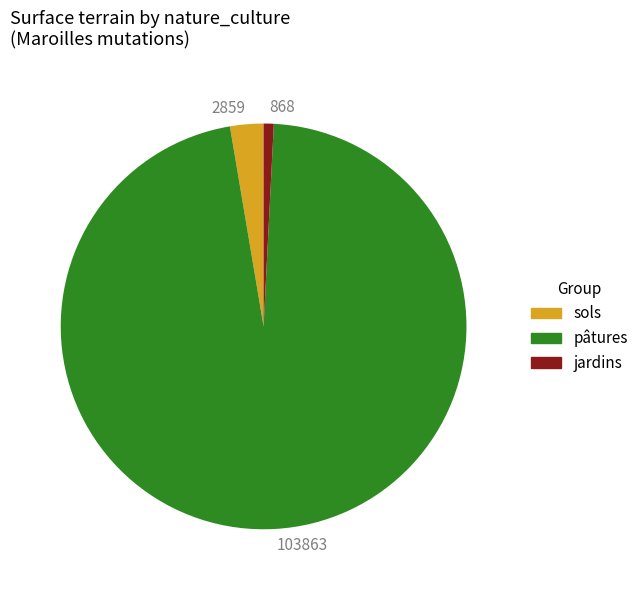

Does 868 represent more than half of the total?

No